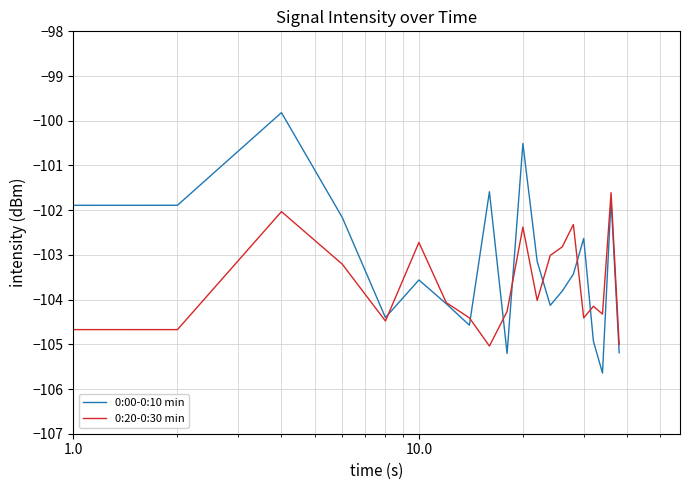

What is the greatest value displayed?

-99.8